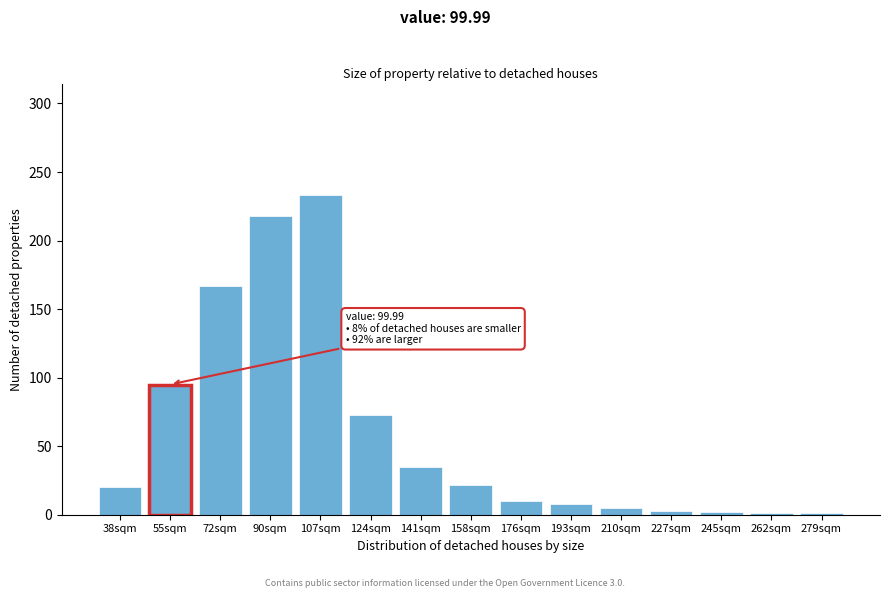

What is the label of the 3rd bar from the left?

72sqm